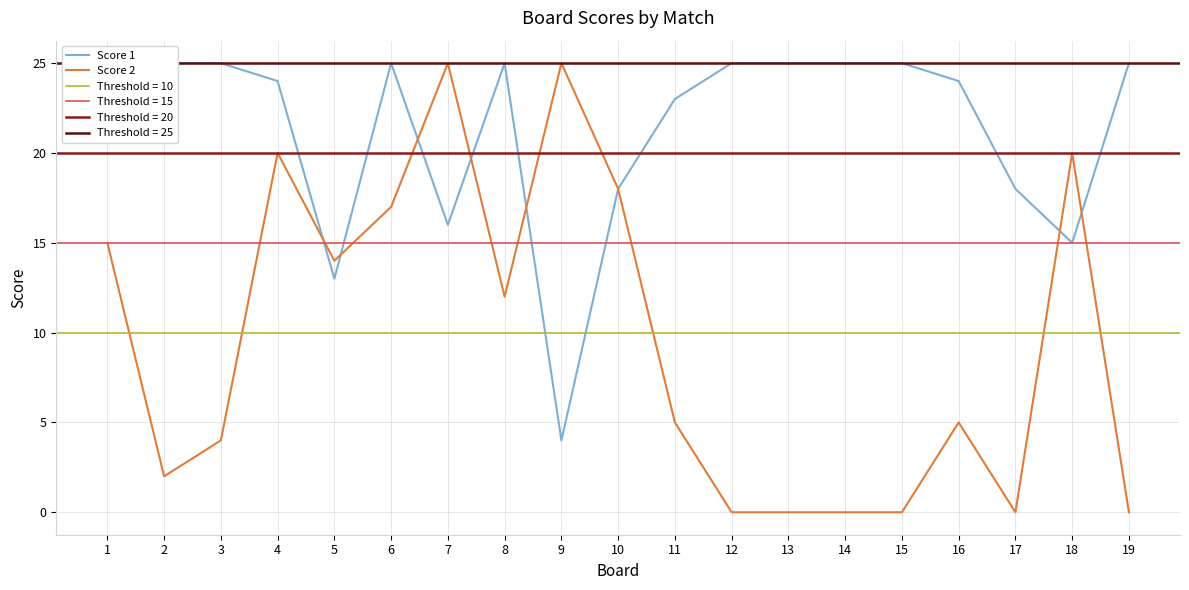

The Score 2 series shows 9 at 9. True or false?

False